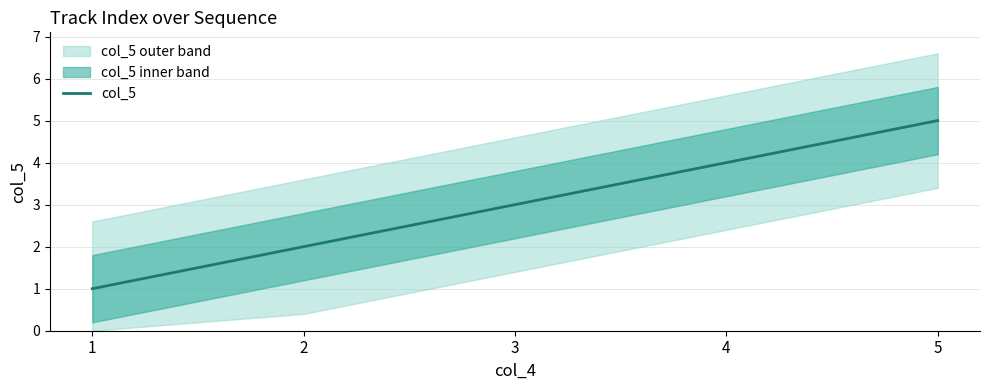

How many values exceed 3?

2